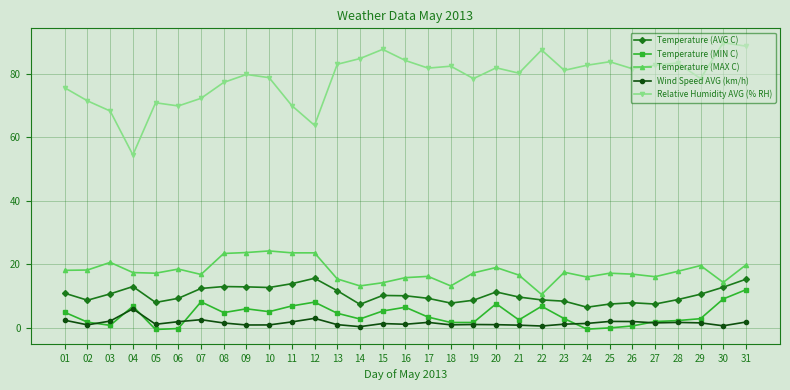

Which series has the largest range (max minus min)?

Relative Humidity AVG (% RH)